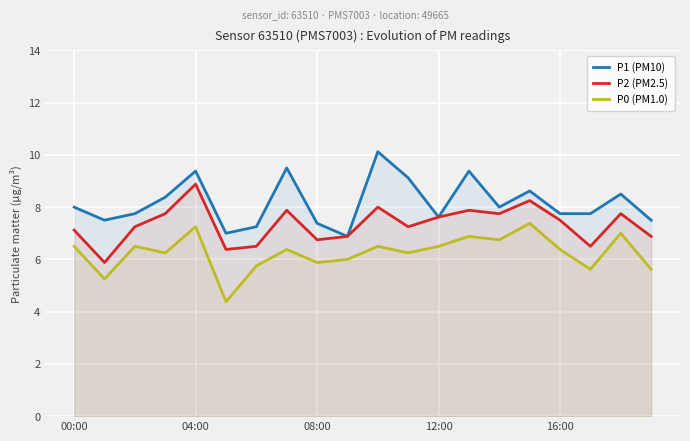

What is the label of the 14th point from the left?

13